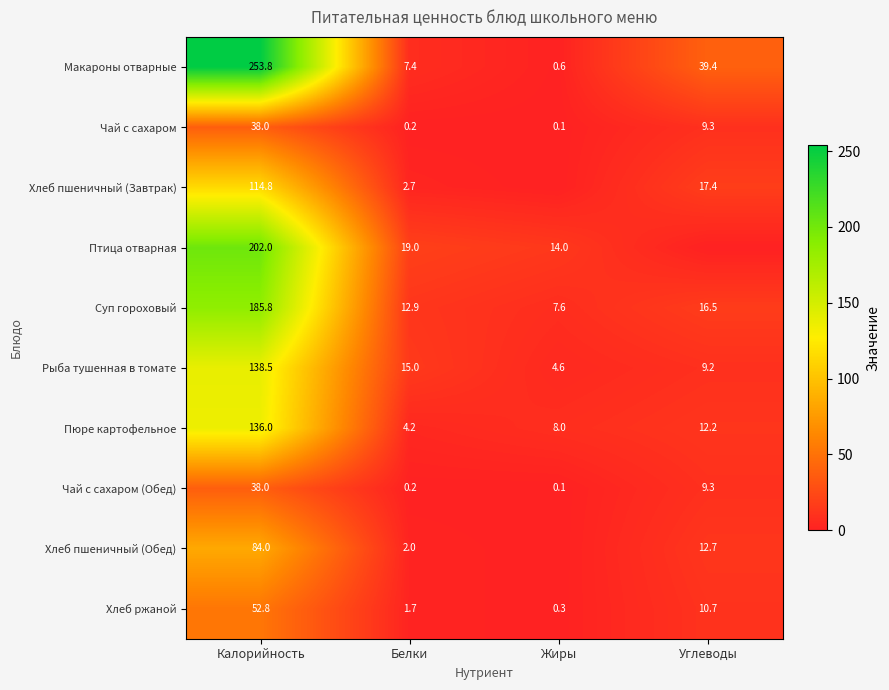

Rank the categories by Чай с сахаром value from lowest to highest.

Жиры, Белки, Углеводы, Калорийность